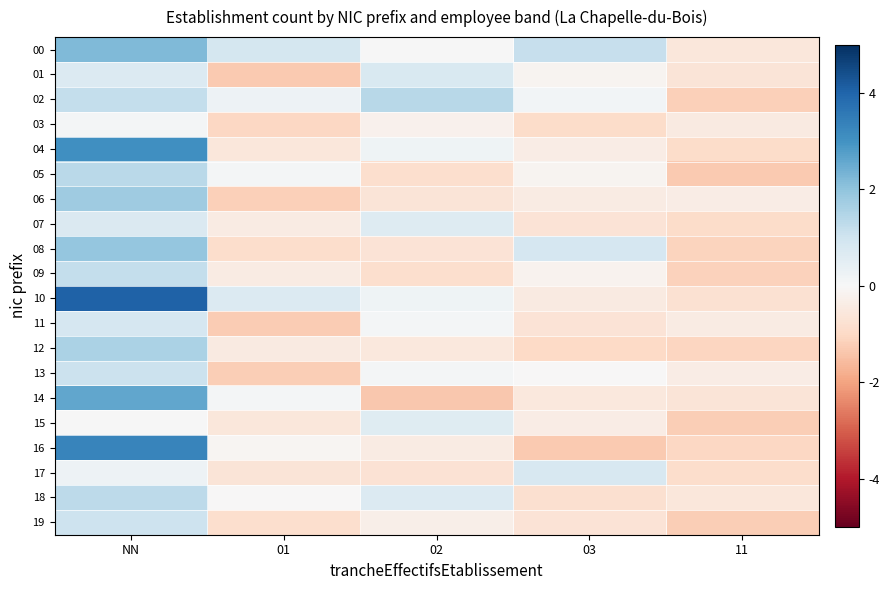

Which series has the largest range (max minus min)?

10